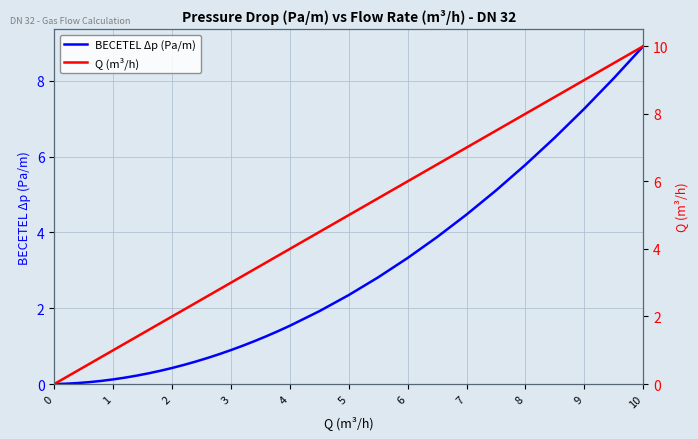

Is this an area chart (filled region under the line)?

No